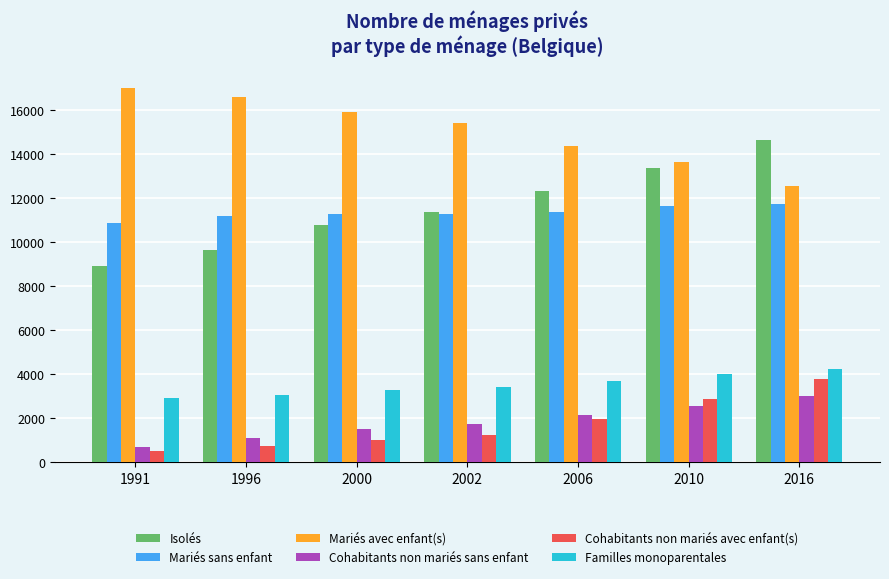

Which category has the highest value in the Isolés series?

2016